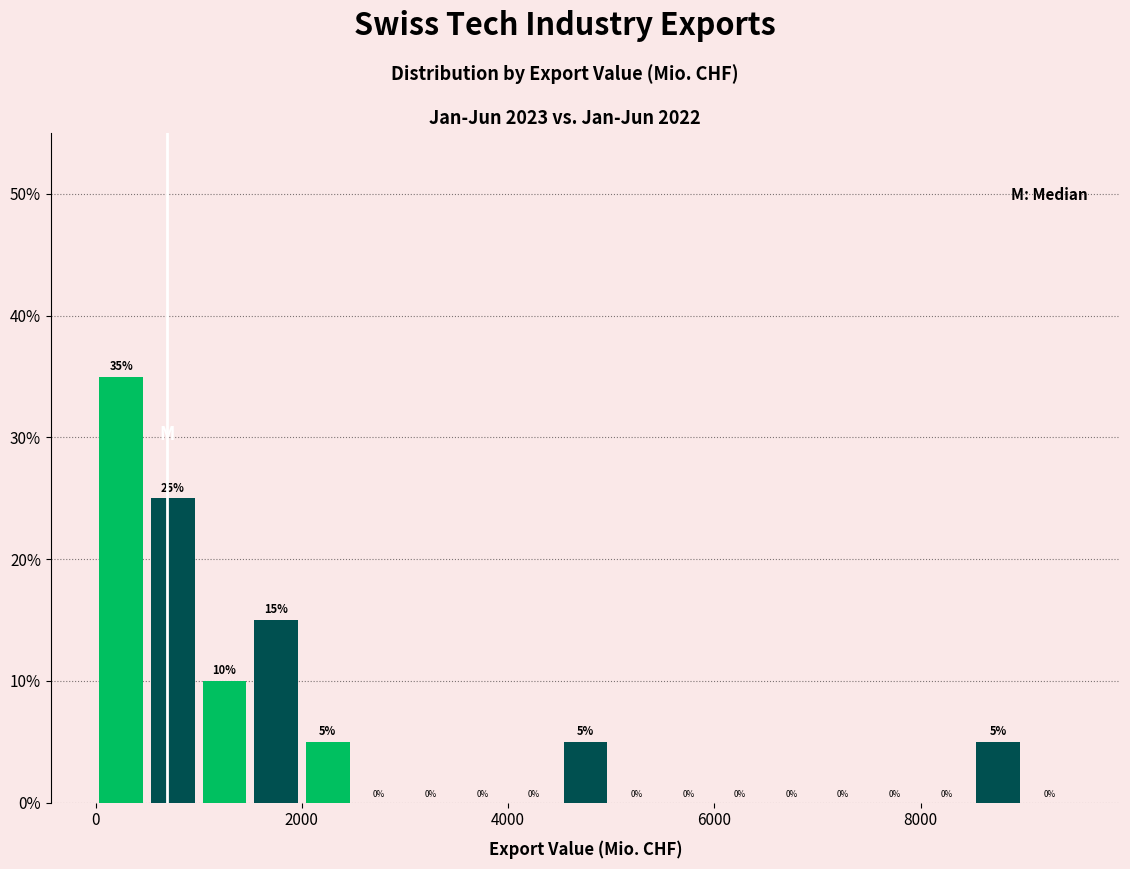

Around what value on the x-axis is the tallest bar? Give the approximate position of its centre, as read against the axis.

200